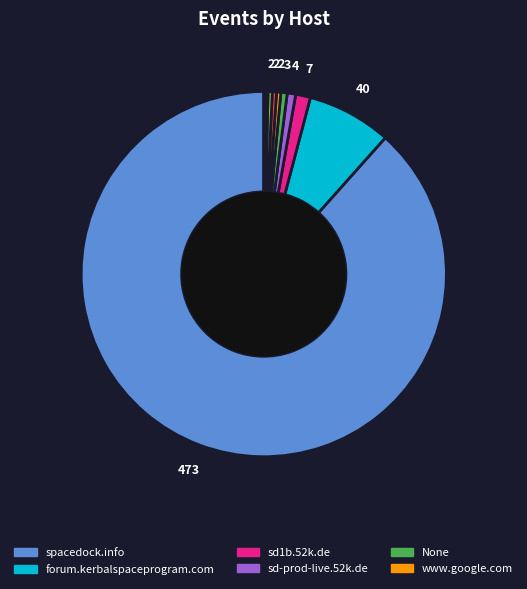

Count the number of slices in the pie.

10